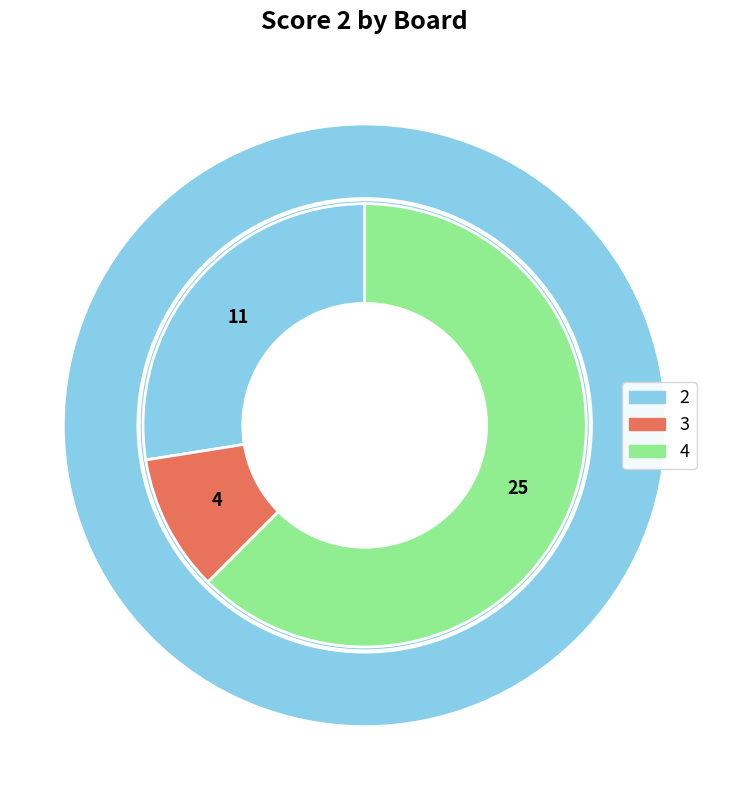

Between 4 and 3, which is larger?

4